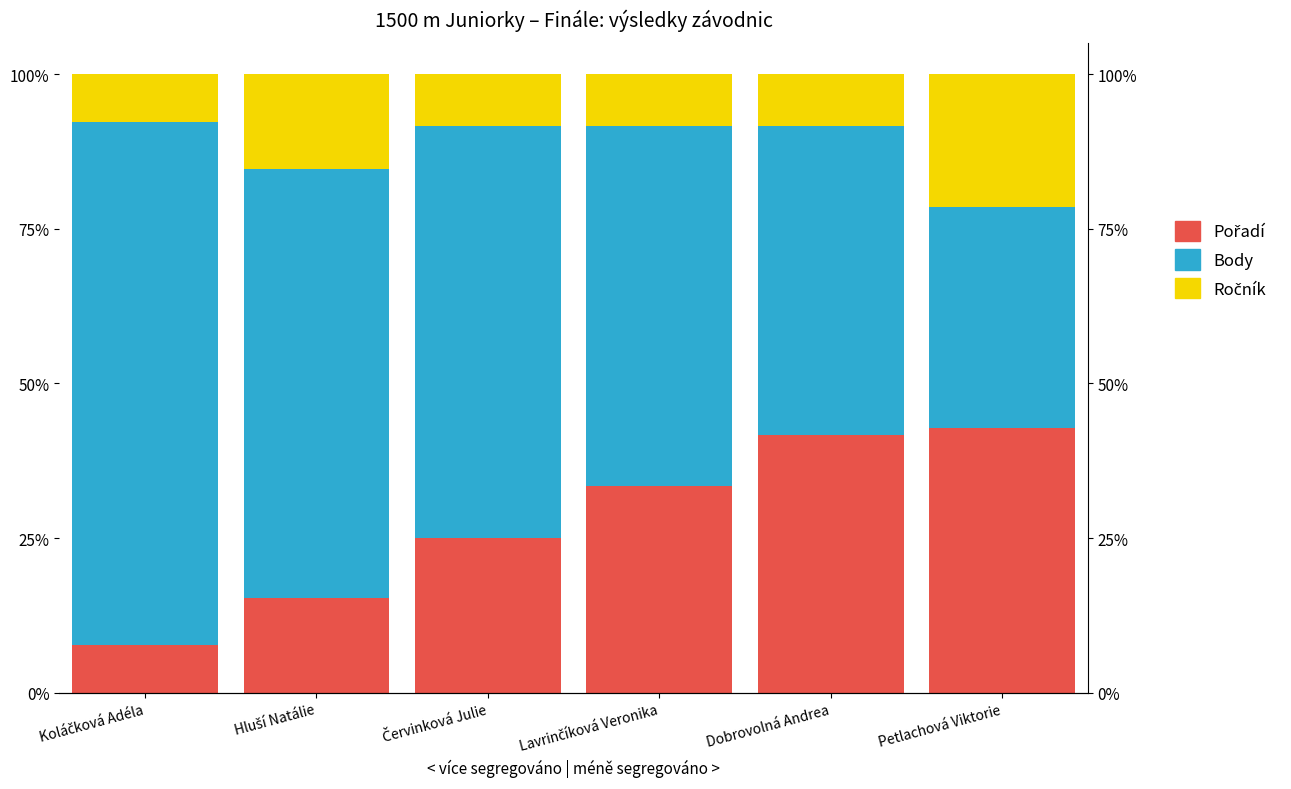

Is it true that Pořadí equals 13.3 at Dobrovolná Andrea?

False